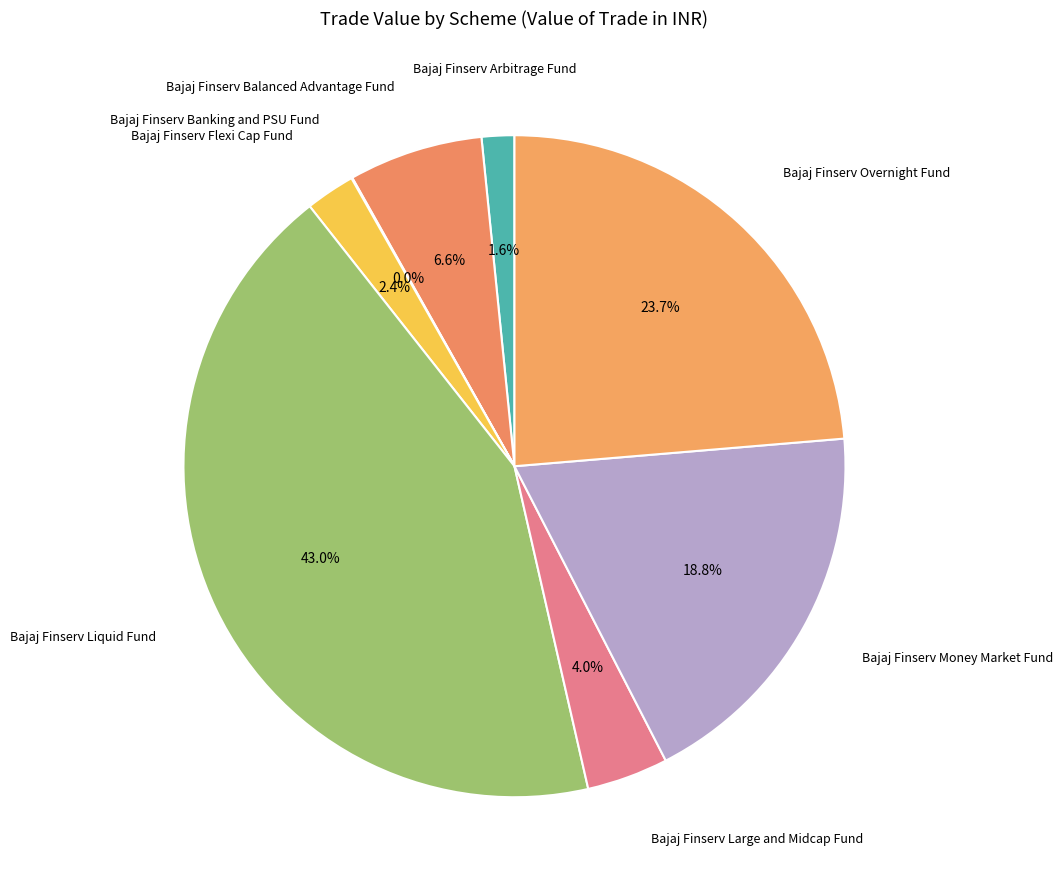

Is the sum of Bajaj Finserv Large and Midcap Fund and Bajaj Finserv Arbitrage Fund greater than half?

No